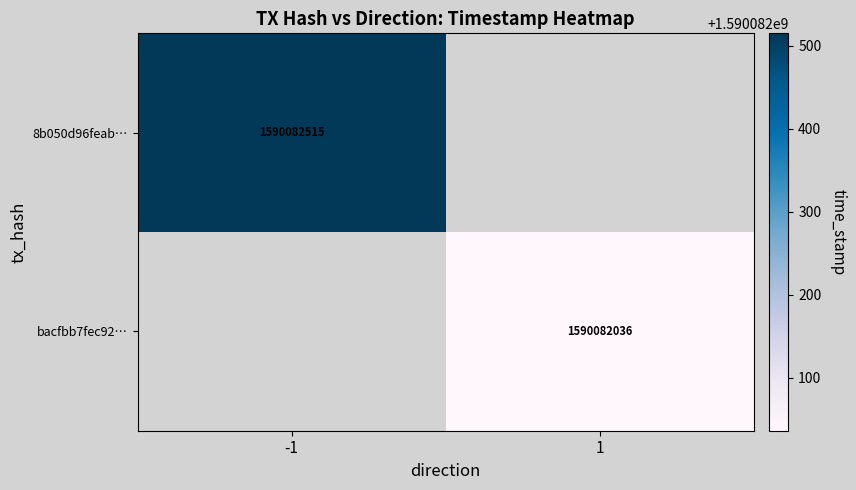

What is the maximum value shown in the chart?

1590082515